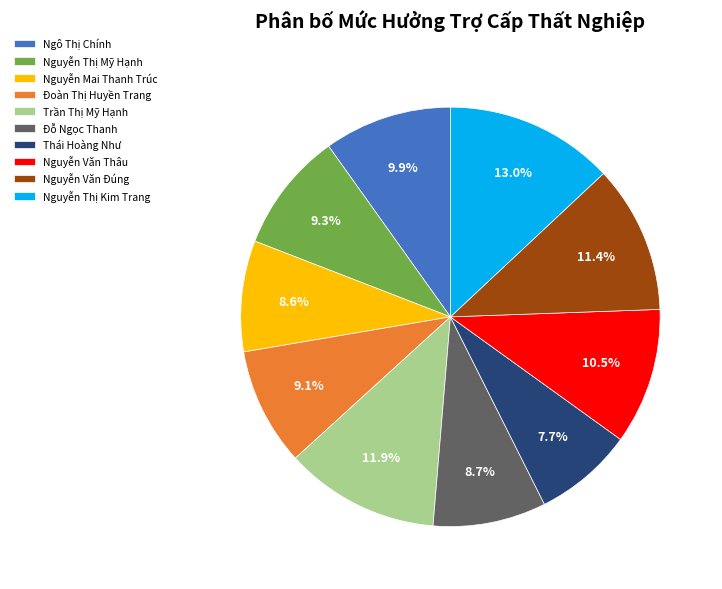

Combined, do Nguyễn Thị Mỹ Hạnh and Nguyễn Thị Kim Trang account for over 50%?

No